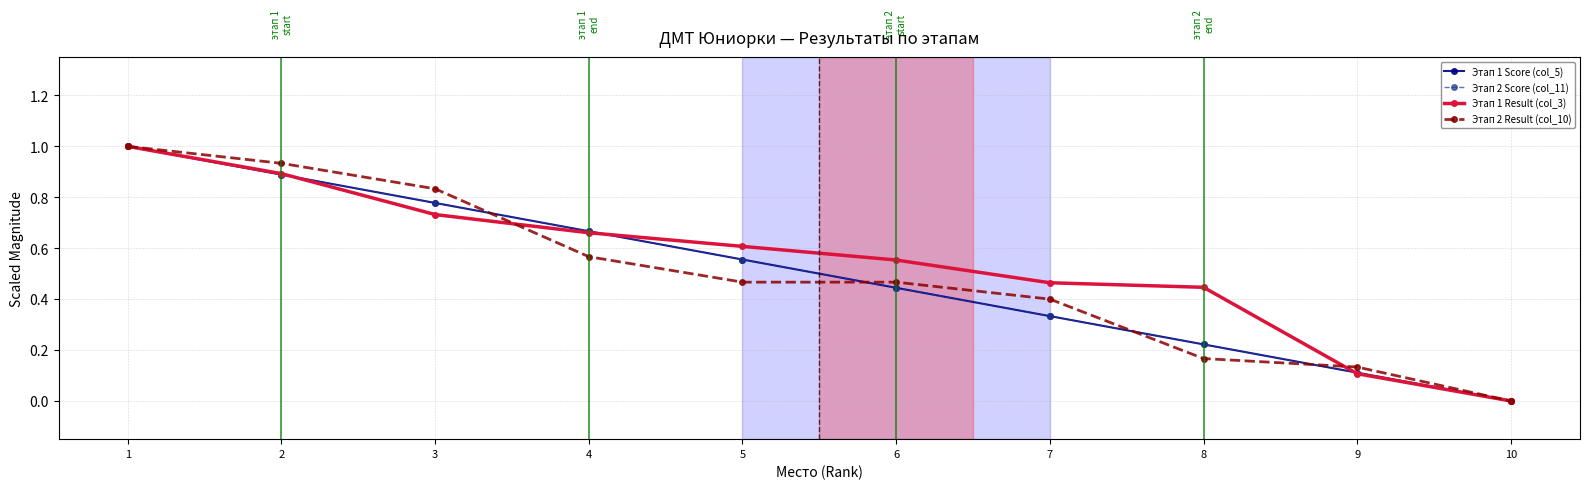

Is this an area chart (filled region under the line)?

No